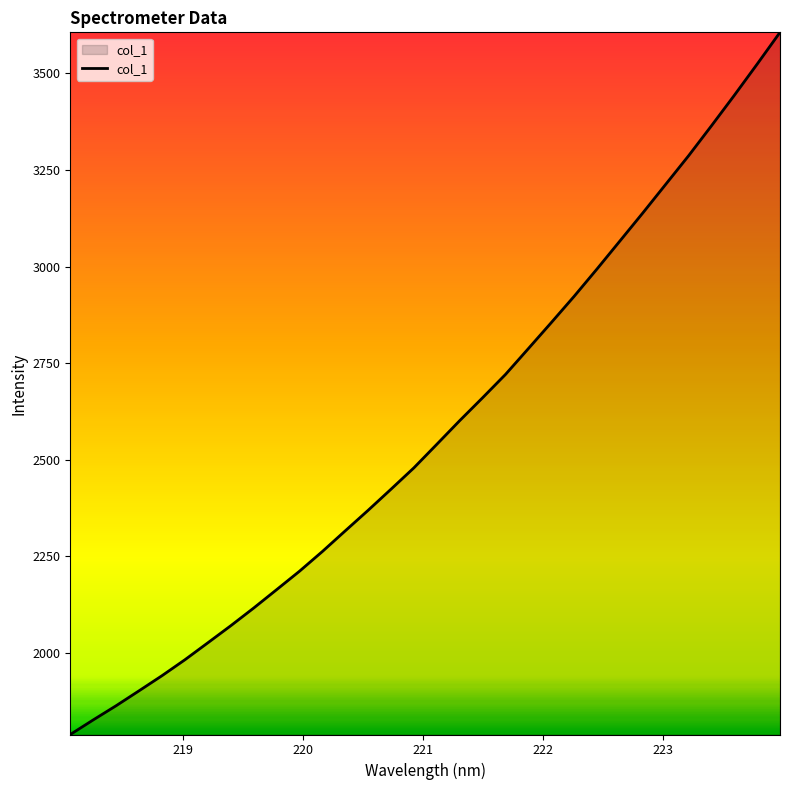

What is the greatest value displayed?

3605.7